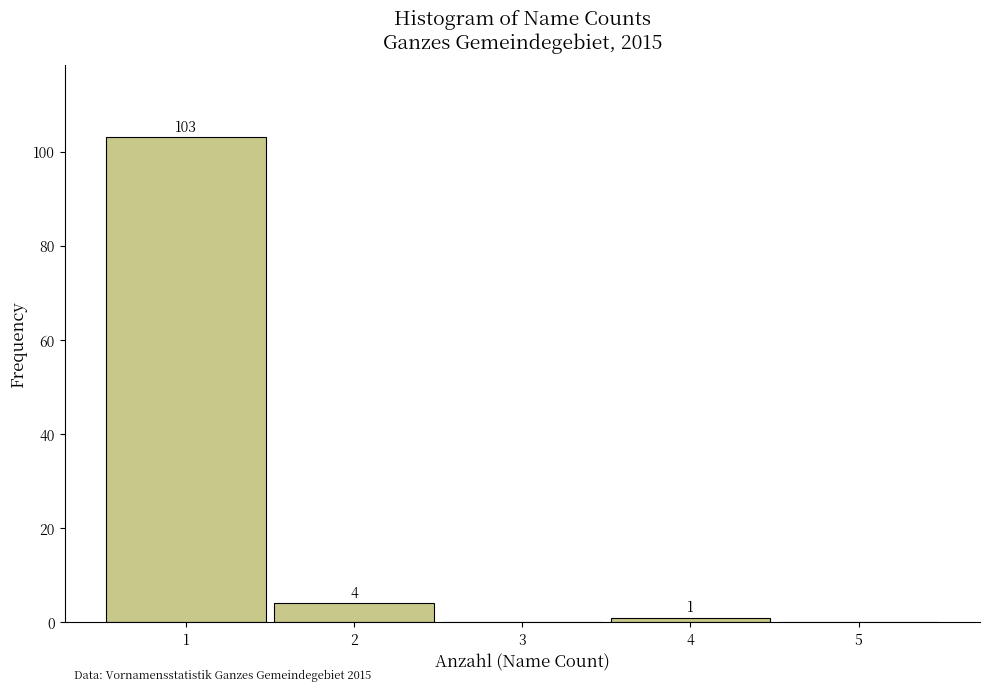

Over which range of the x-axis is the bar tallest?

0.5 to 1.5